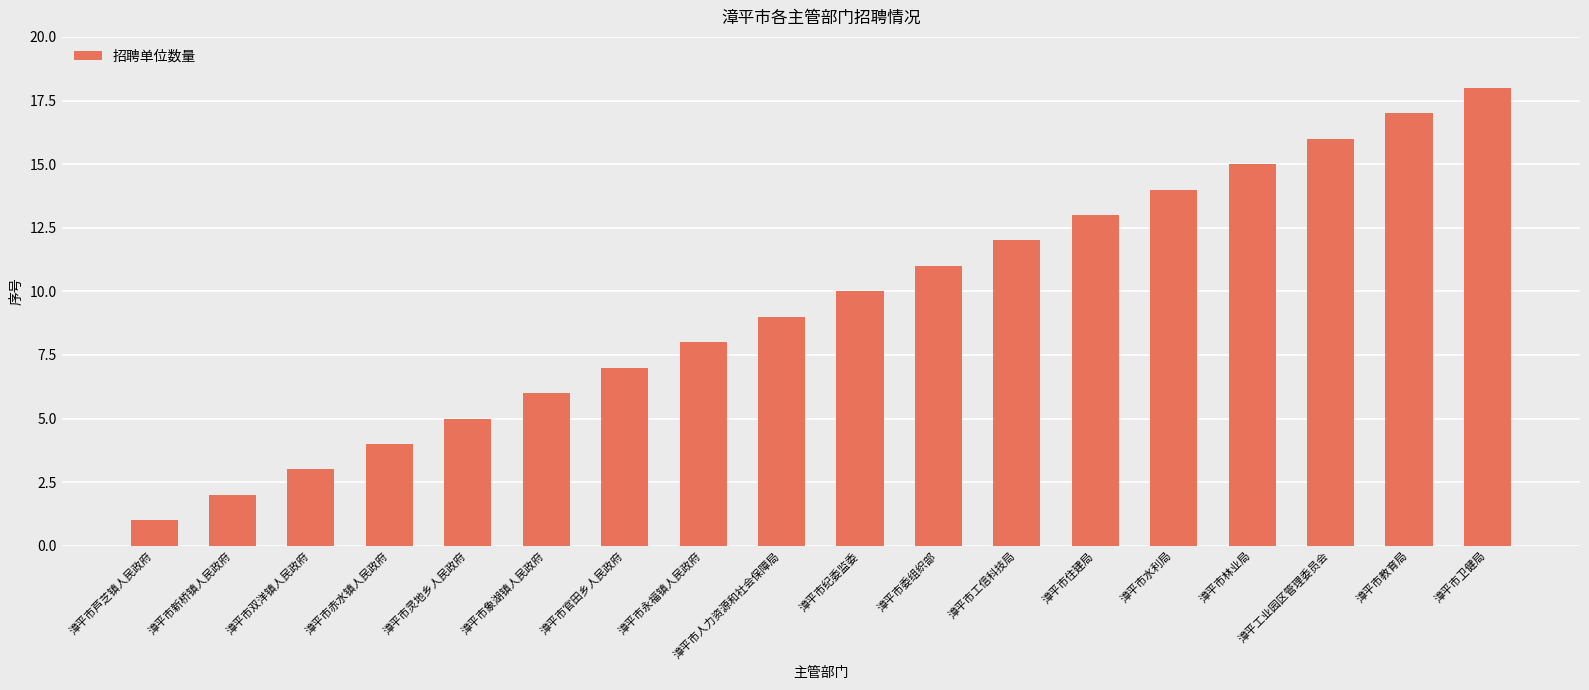

What position from the right is 漳平市卫健局?

1